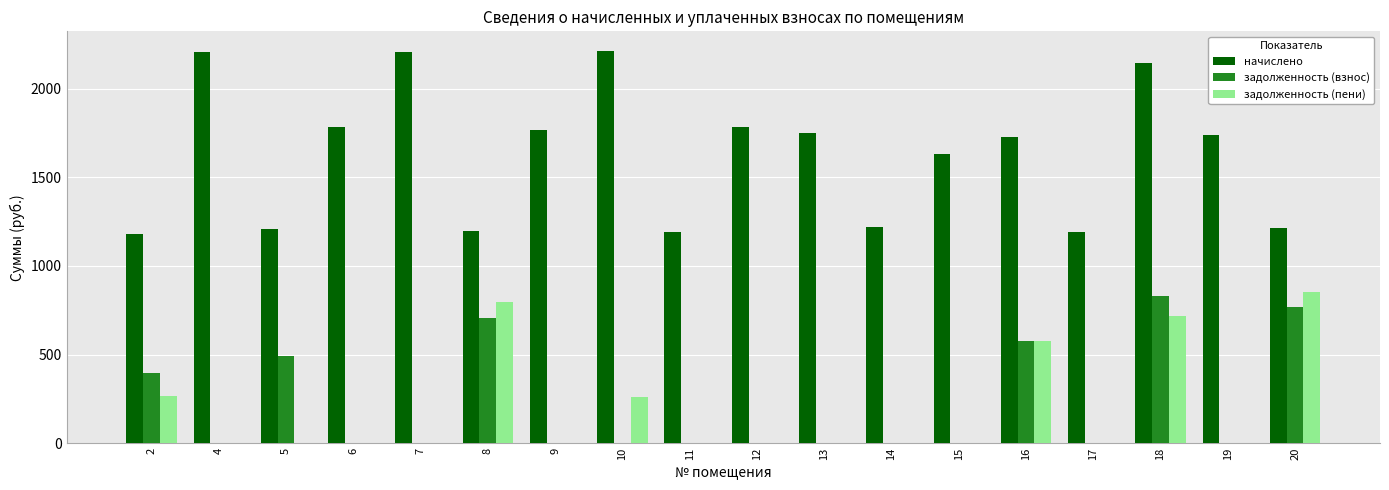

True or false: начислено has a value of 2816.8 at 6.

False